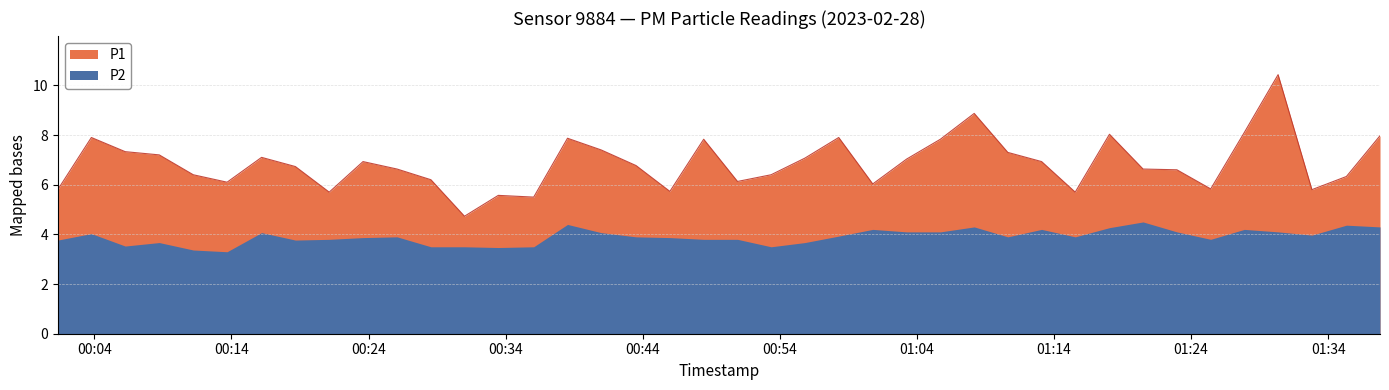

True or false: there are more than 0 points higher than both neighbors.

True